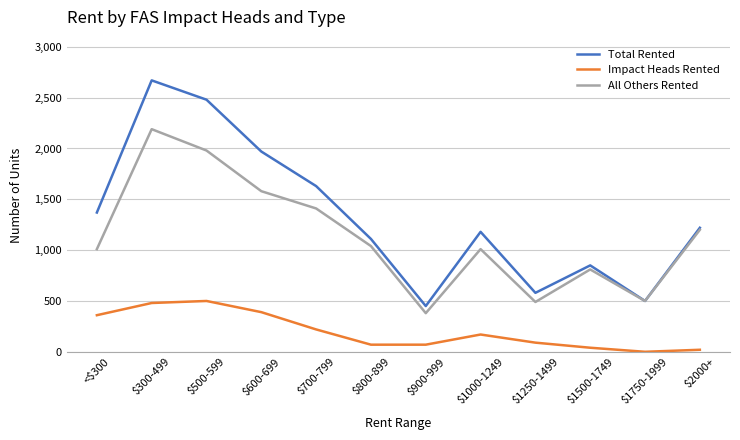

Which series has the largest total across all categories?

Total Rented